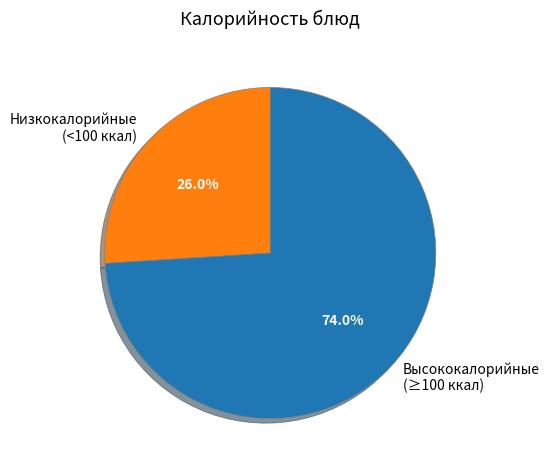

Count the number of slices in the pie.

2